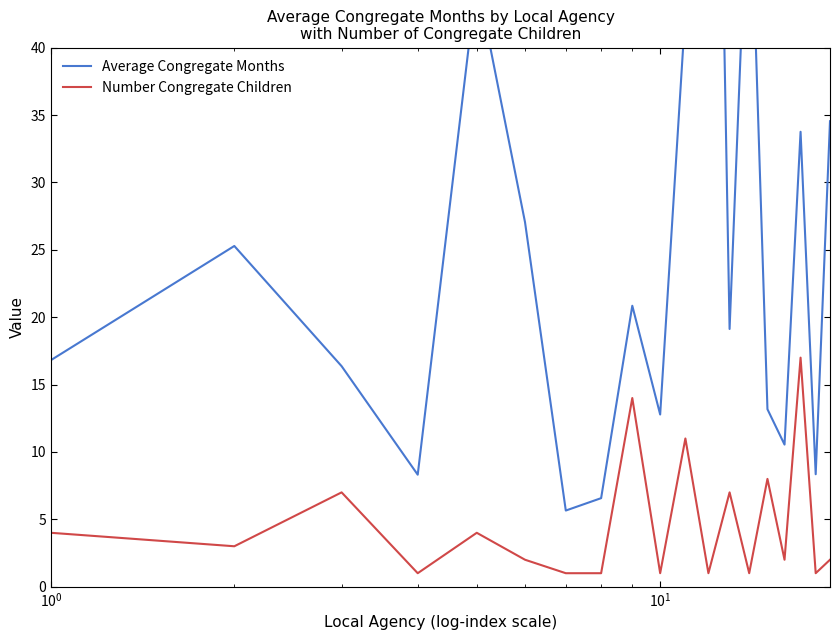

True or false: Average Congregate Months and Number Congregate Children intersect in this chart.

False